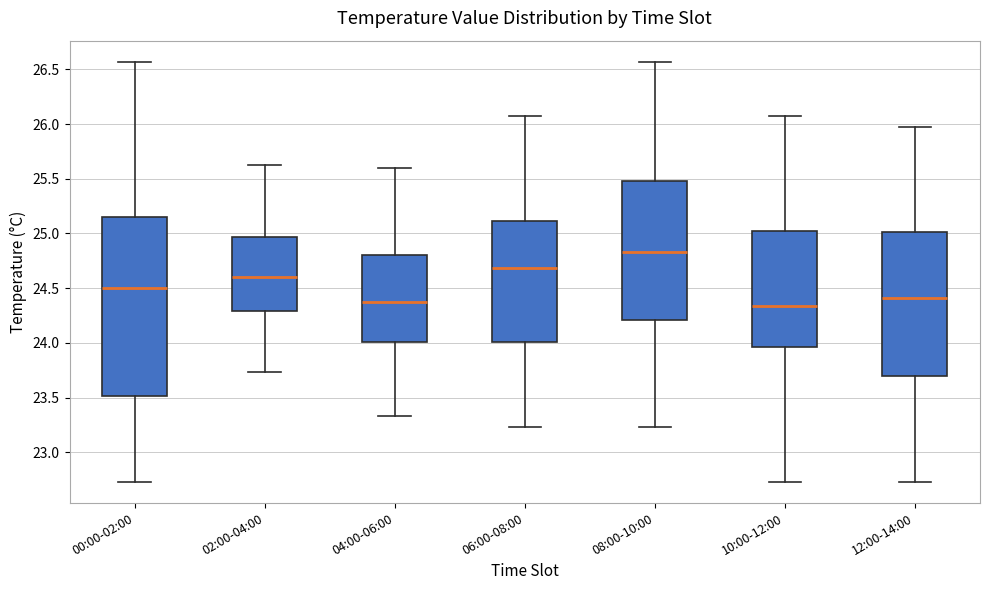

Reading left to right, transcribe this box plot: for each box, give where its median line is, the range the box spans, and where its two whiskers end, as read against the y-axis. The values are not printed on the chart, so give them approximately, as read against the axis.

00:00-02:00: median 24.50, box 23.50 to 25.15, whiskers 22.75 to 26.55
02:00-04:00: median 24.60, box 24.30 to 24.95, whiskers 23.75 to 25.65
04:00-06:00: median 24.35, box 24.00 to 24.80, whiskers 23.35 to 25.60
06:00-08:00: median 24.70, box 24.00 to 25.10, whiskers 23.25 to 26.05
08:00-10:00: median 24.85, box 24.20 to 25.50, whiskers 23.25 to 26.55
10:00-12:00: median 24.35, box 23.95 to 25.05, whiskers 22.75 to 26.05
12:00-14:00: median 24.40, box 23.70 to 25.00, whiskers 22.75 to 25.95